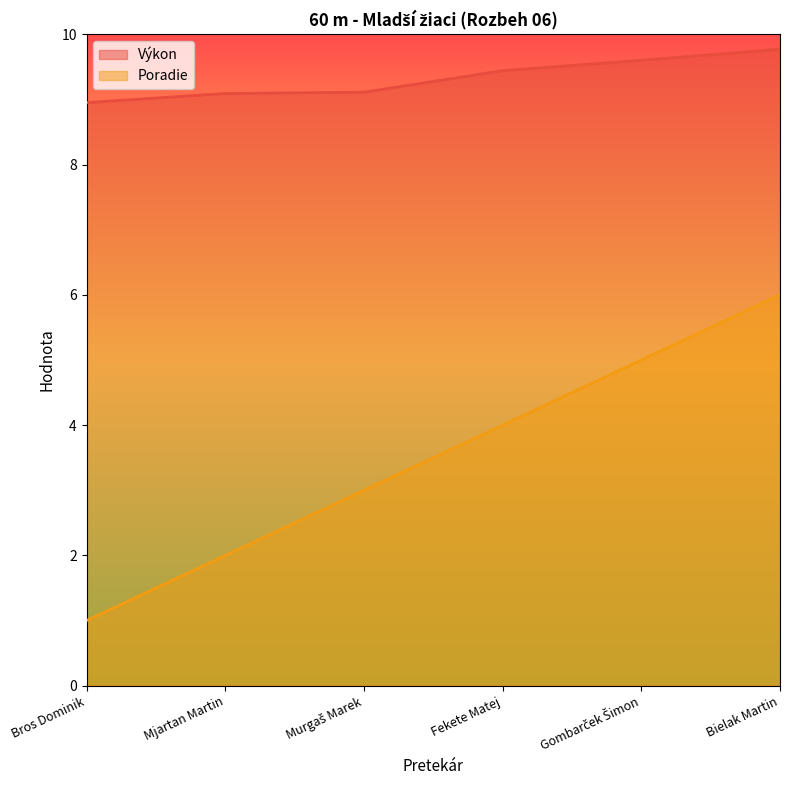

True or false: Poradie and Výkon cross at least once.

False